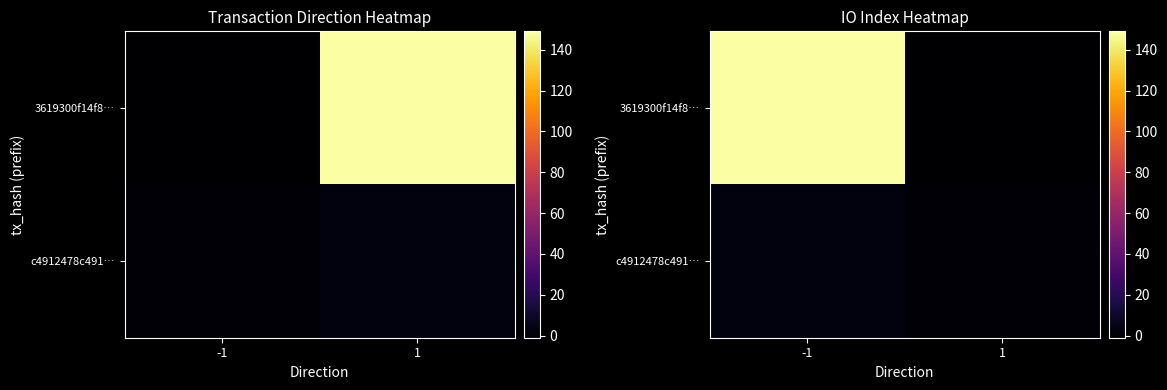

Which series has the largest range (max minus min)?

3619300f14f8…